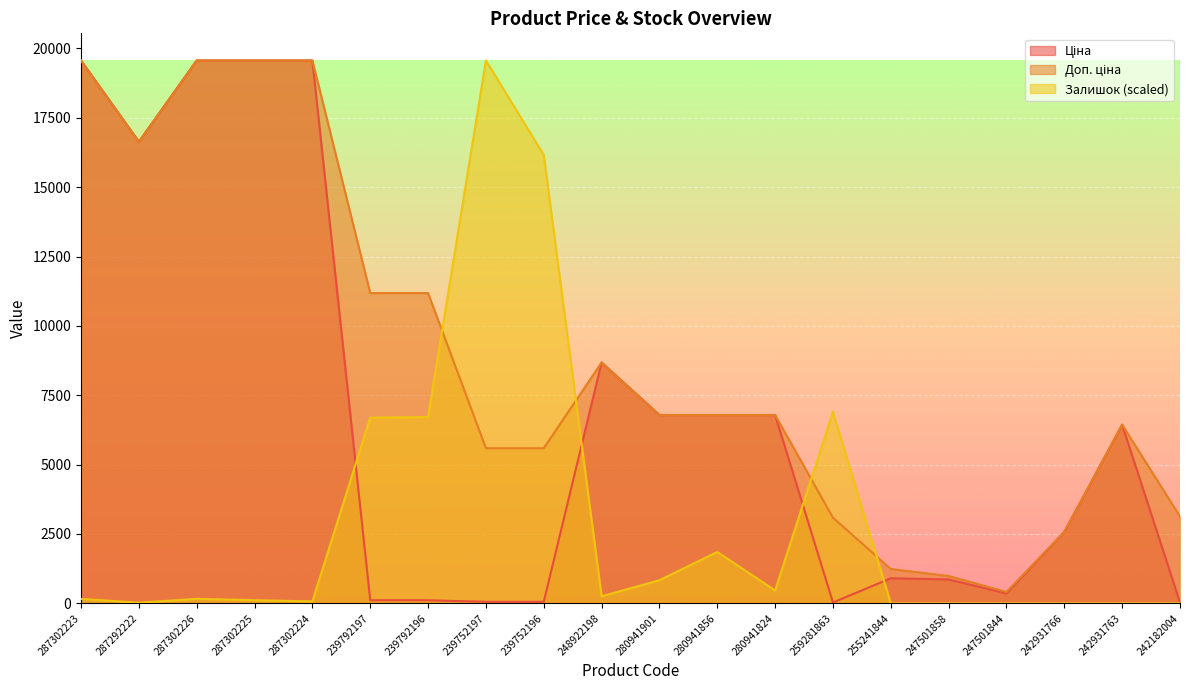

What position from the left is 287302226?

3